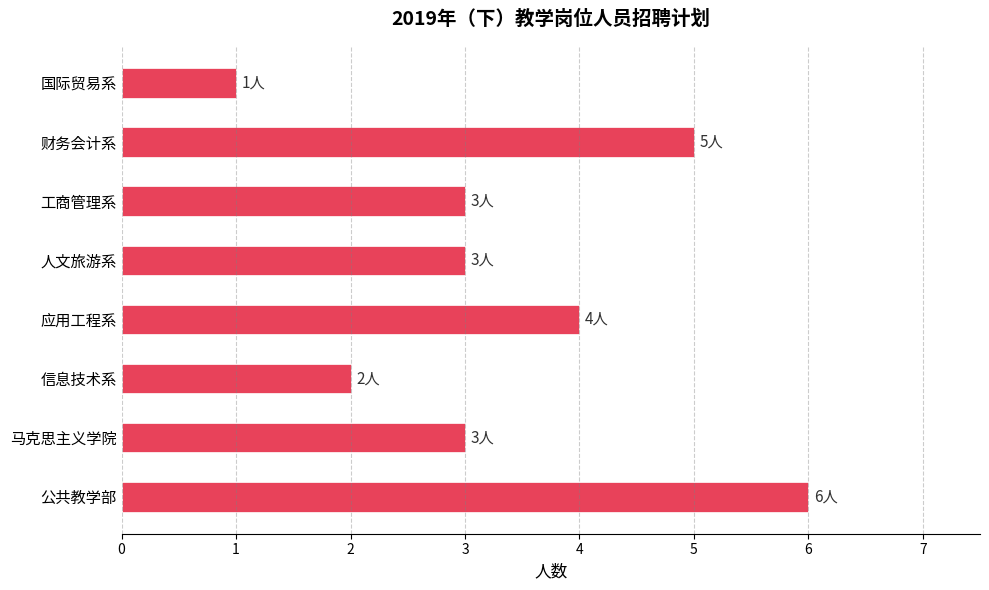

Between 信息技术系 and 公共教学部, which is larger?

公共教学部